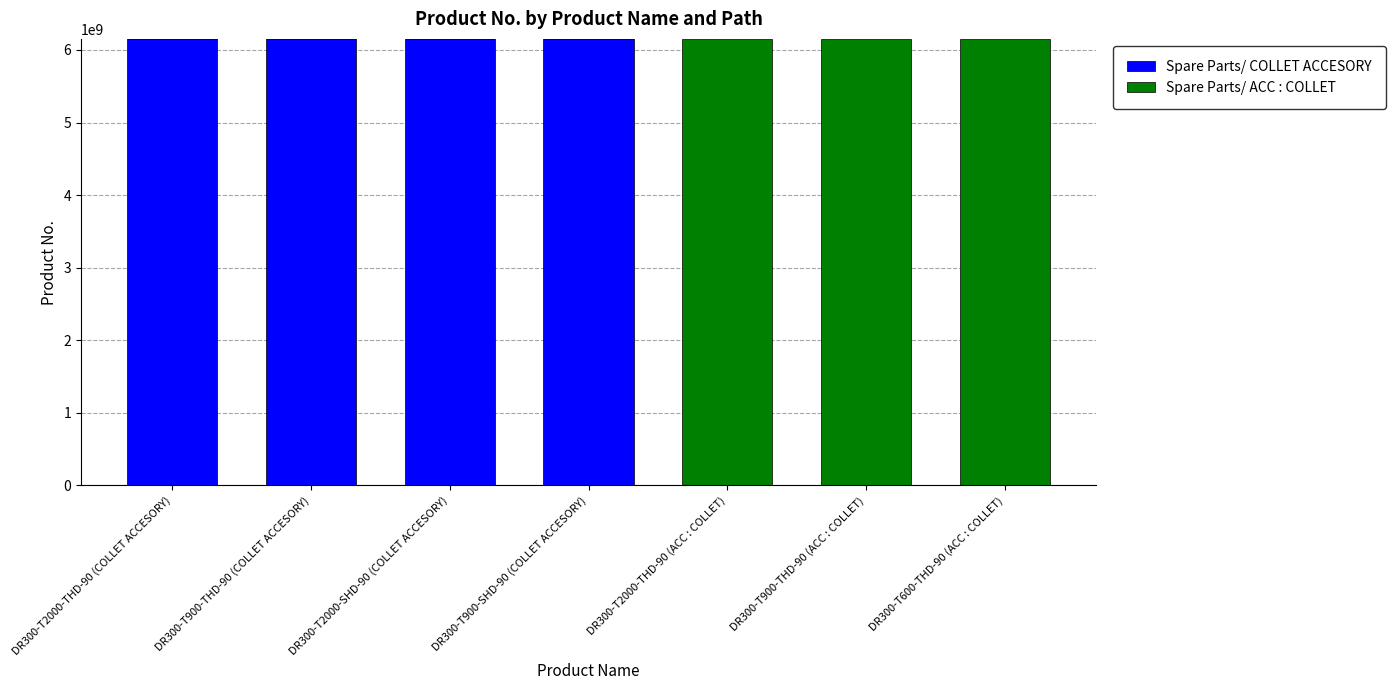

What is the highest value of the Spare Parts/ COLLET ACCESORY series?

6151760460